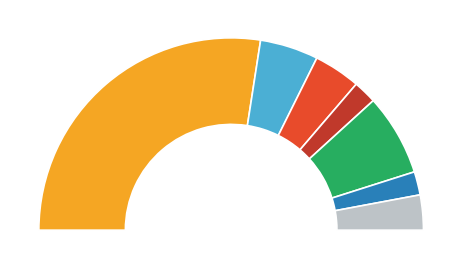

To the nearest percent, what portion does Học bù represent?

6%